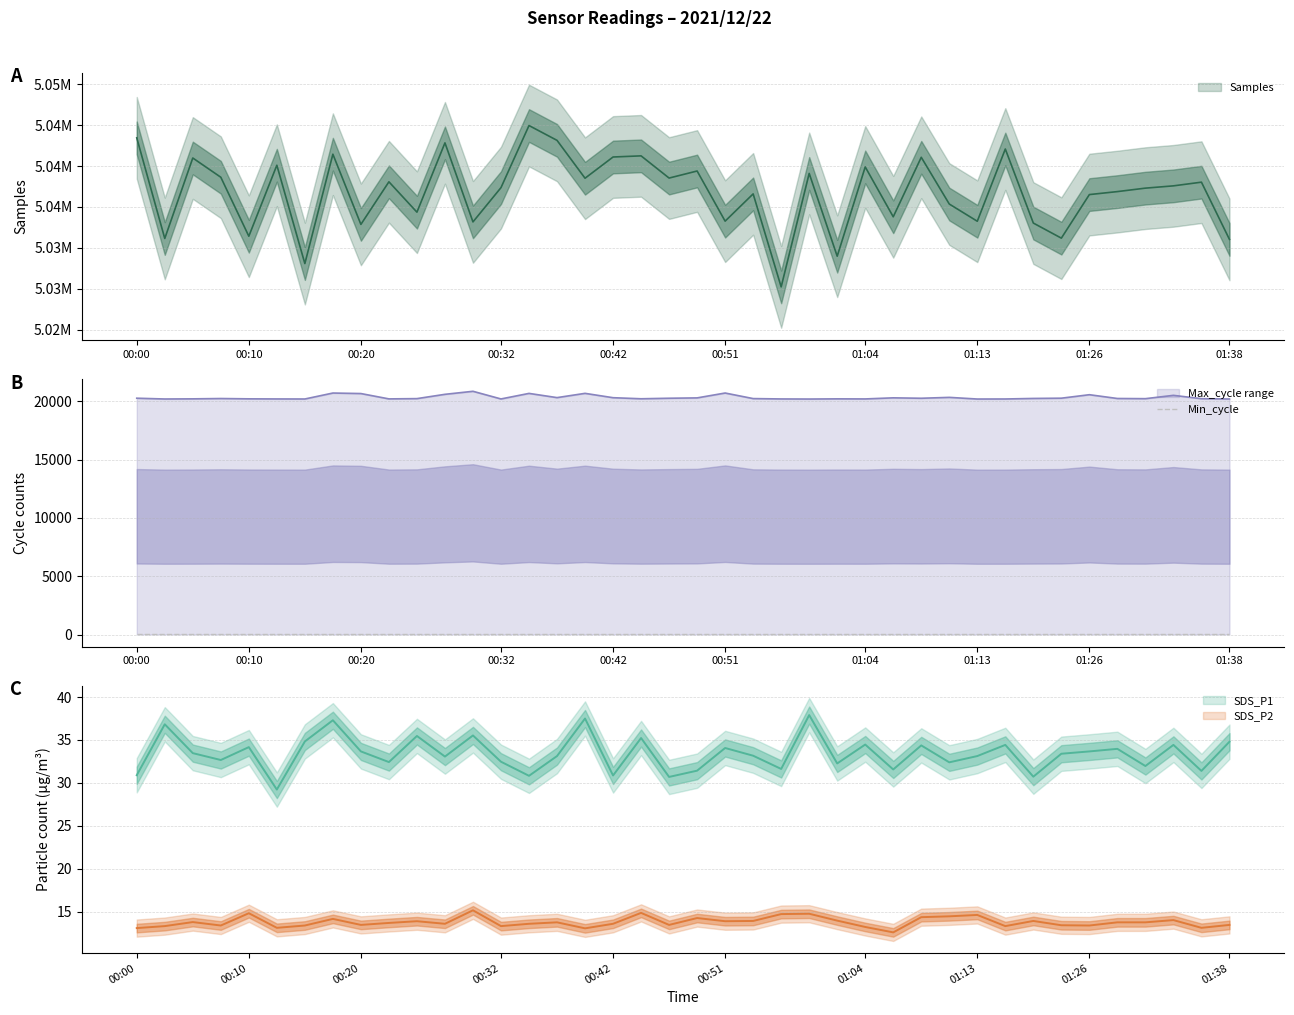

Rank the series at 2021/12/22 01:28:30 from lowest to highest value.

SDS_P2, SDS_P1, Max_cycle, Samples